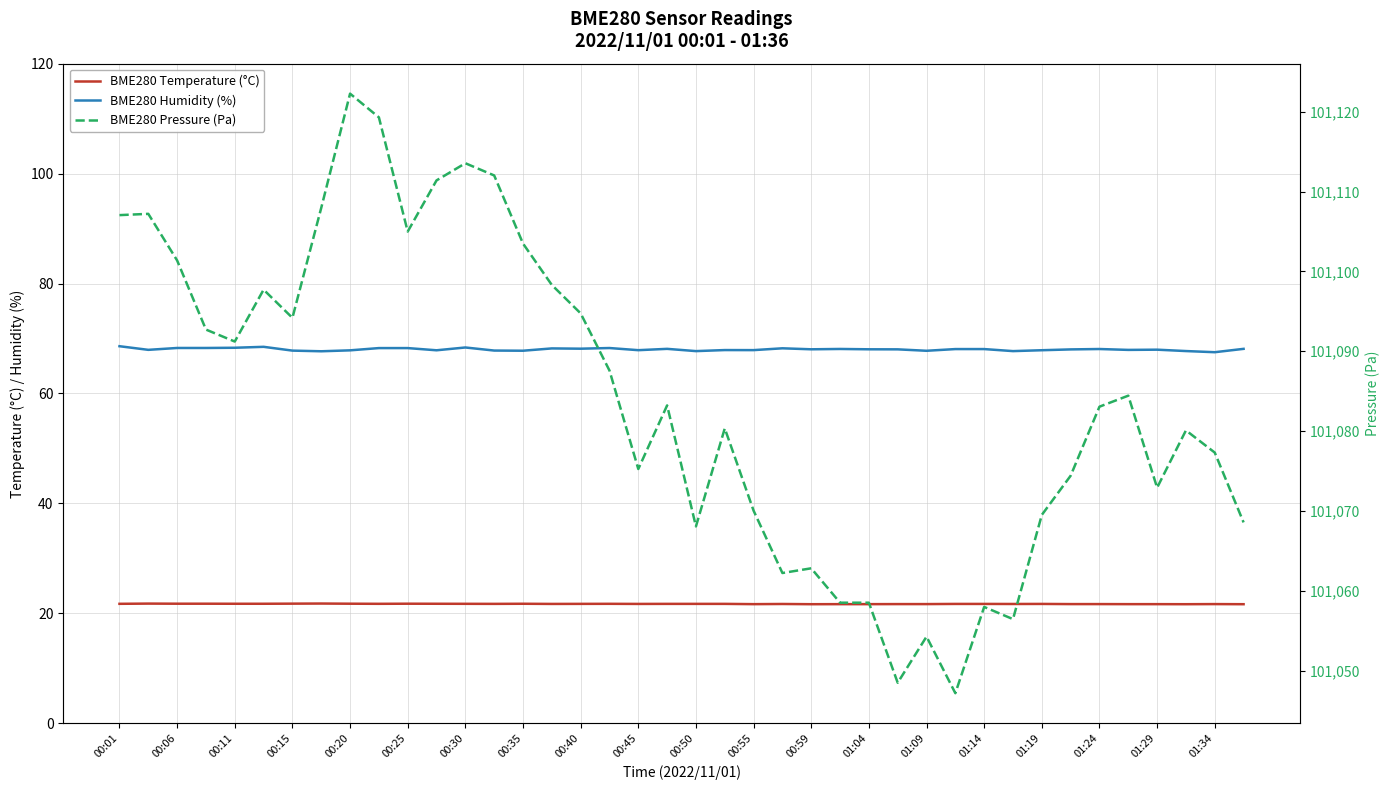

Is it true that BME280 Humidity (%) equals 41.6 at 00:11?

False